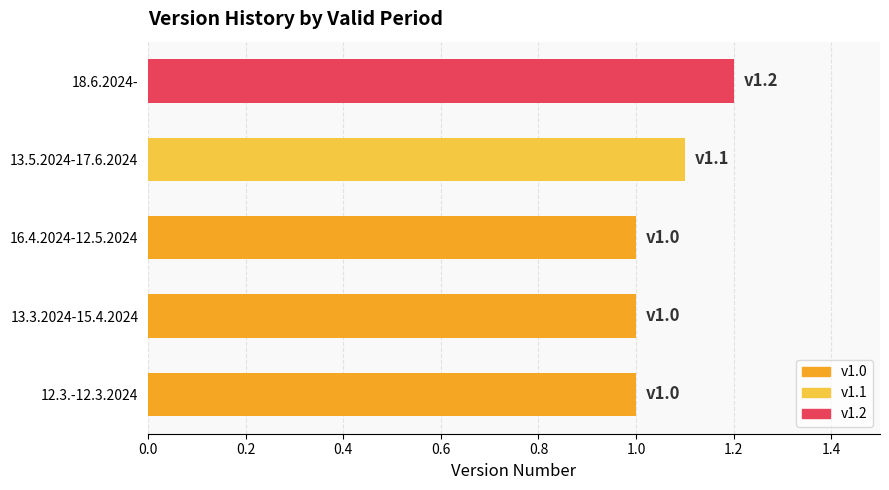

Reading top to bottom, transcribe all the data shown in this chart.

18.6.2024-=1.2	13.5.2024-17.6.2024=1.1	16.4.2024-12.5.2024=1.0	13.3.2024-15.4.2024=1.0	12.3.-12.3.2024=1.0